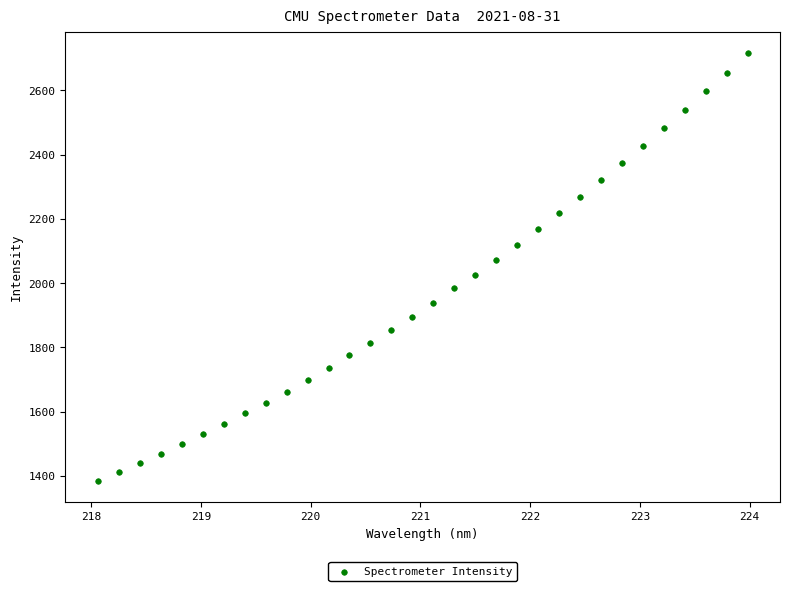

What is the range of X values (max minus min)?

5.9